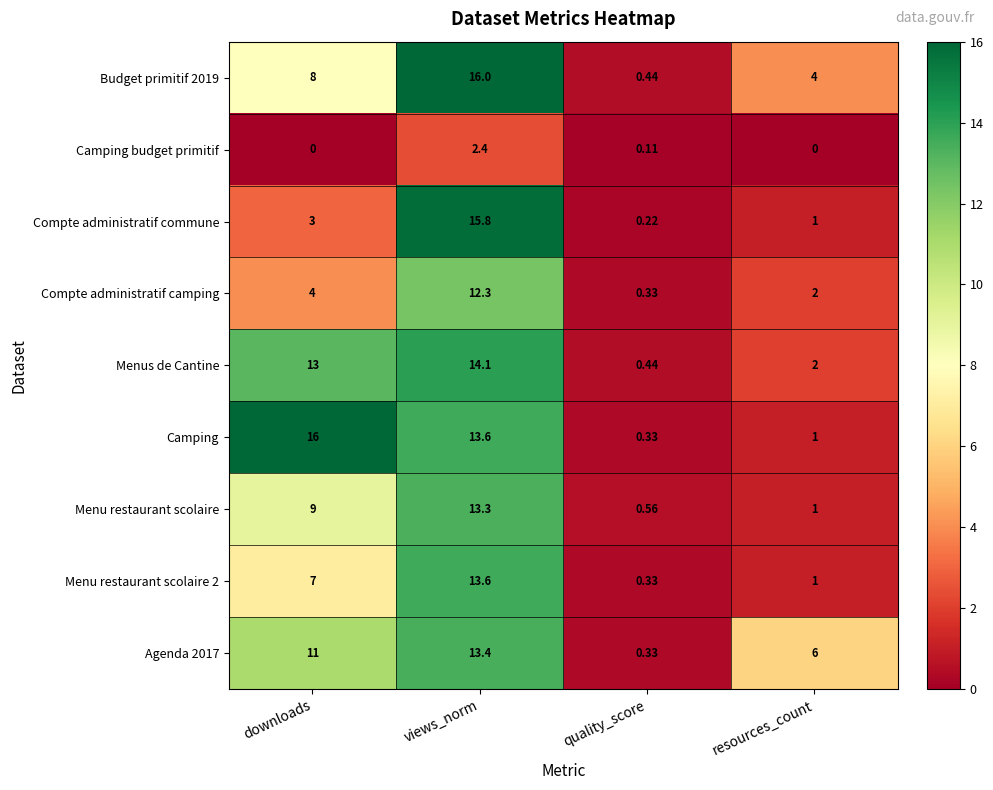

Is the value of Menus de Cantine at quality_score greater than the value of Camping budget primitif at quality_score?

Yes